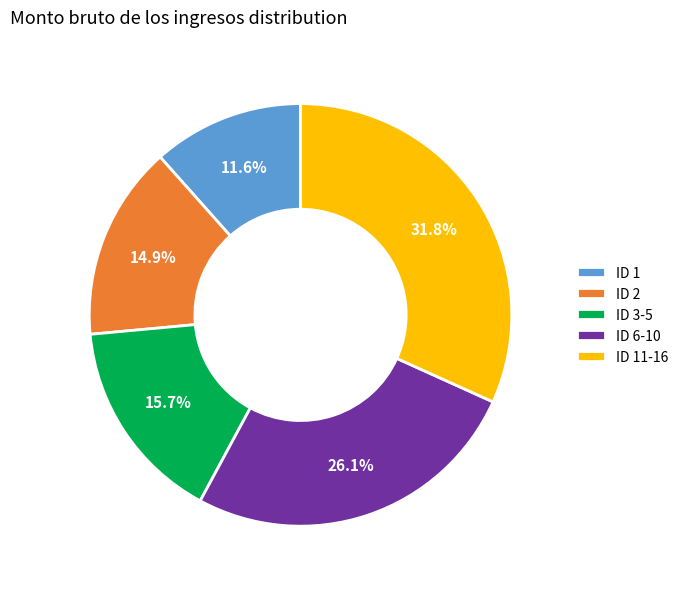

How many segments does this pie chart have?

5